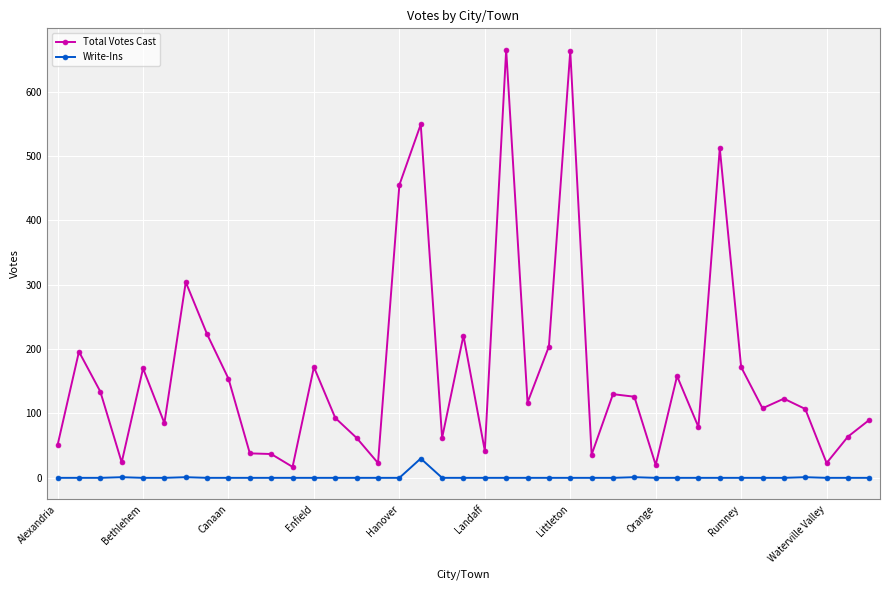

True or false: Write-Ins has more than 0 interior local peaks.

True